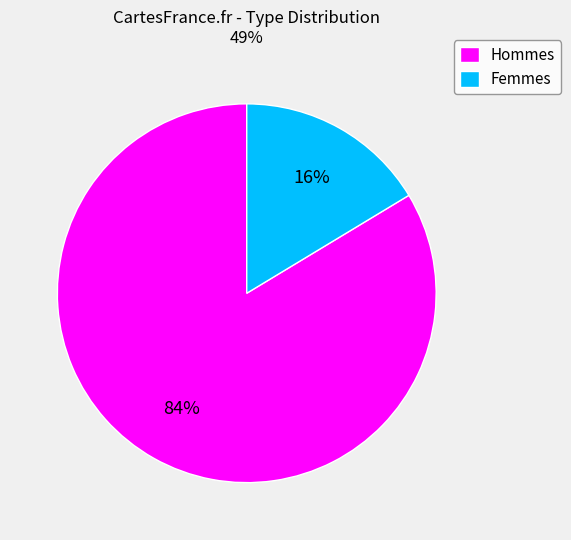

Which slice represents more than half of the pie?

Hommes